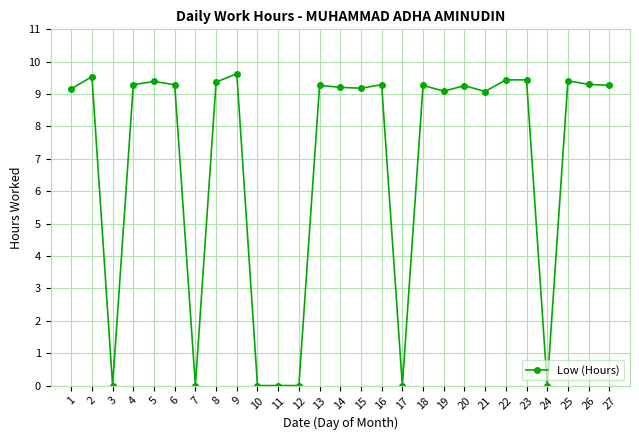

At which label does the data first exceed 9?

1